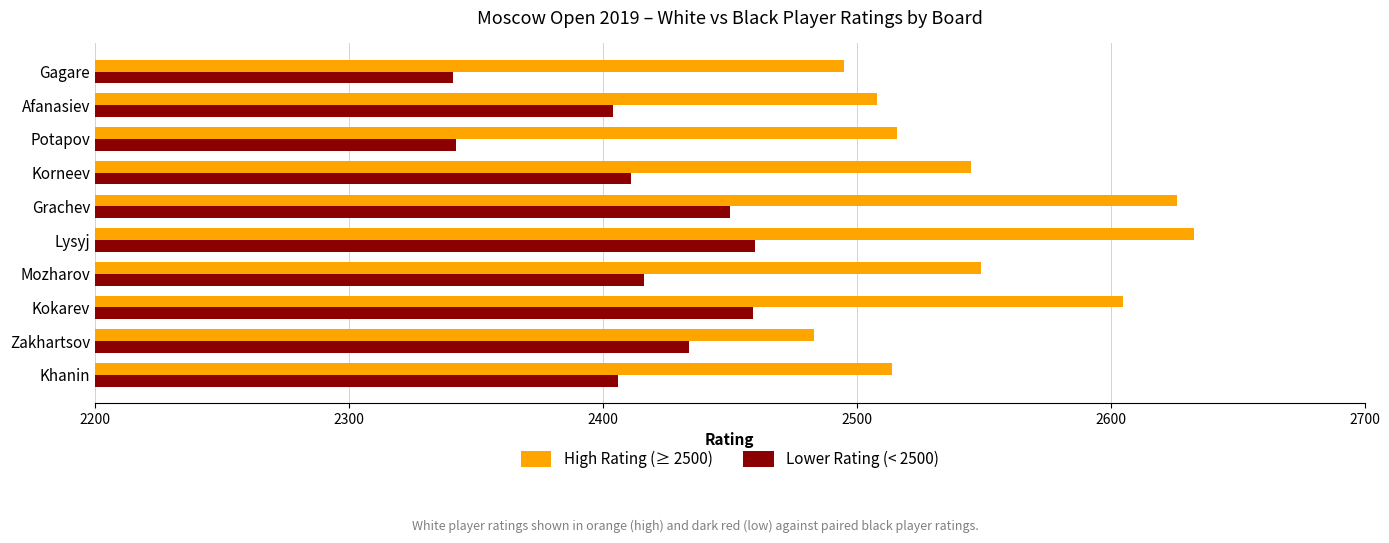

What is the maximum value for Lower Rating (< 2500)?

2460